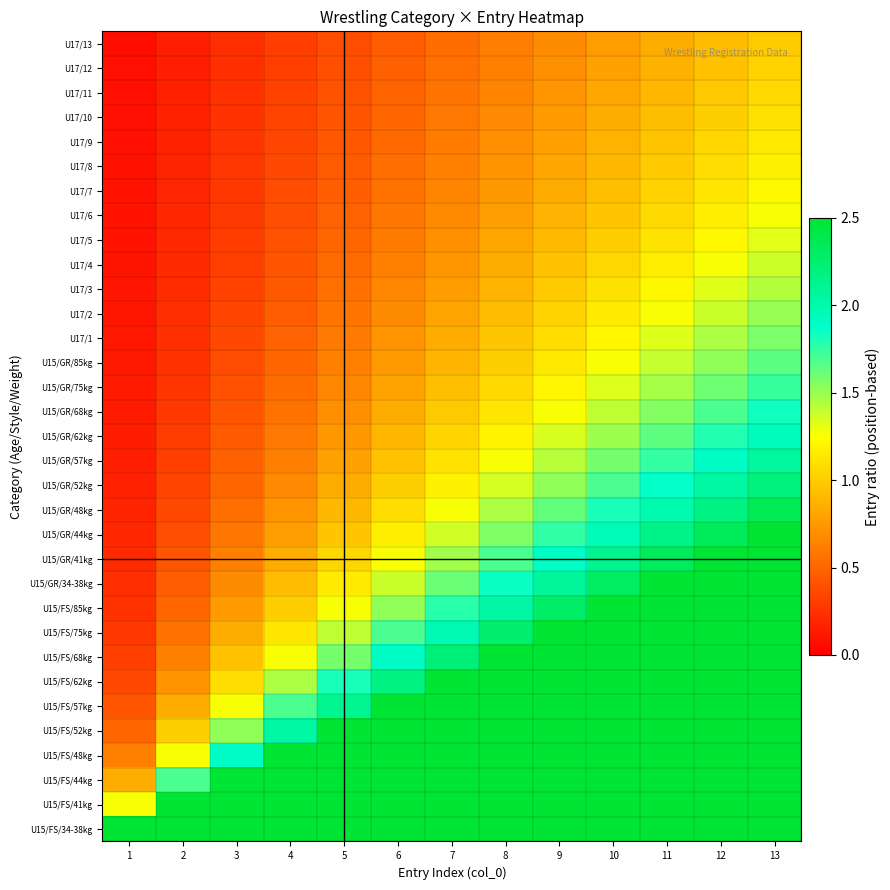

At 8, list the series in order from largest to smallest.

U15/FS/34-38kg, U15/FS/41kg, U15/FS/44kg, U15/FS/48kg, U15/FS/52kg, U15/FS/57kg, U15/FS/62kg, U15/FS/68kg, U15/FS/75kg, U15/FS/85kg, U15/GR/34-38kg, U15/GR/41kg, U15/GR/44kg, U15/GR/48kg, U15/GR/52kg, U15/GR/57kg, U15/GR/62kg, U15/GR/68kg, U15/GR/75kg, U15/GR/85kg, U17/1, U17/2, U17/3, U17/4, U17/5, U17/6, U17/7, U17/8, U17/9, U17/10, U17/11, U17/12, U17/13